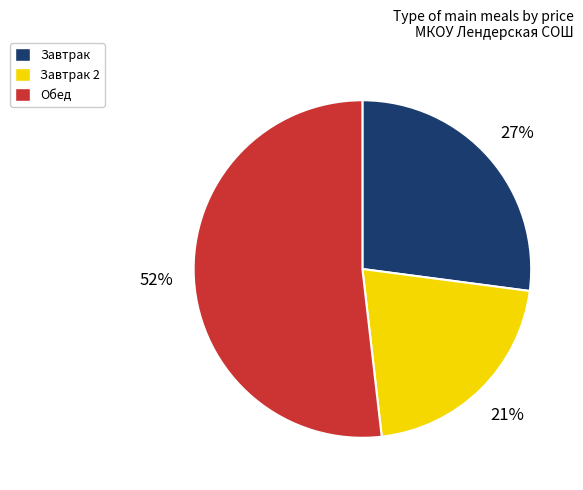

To the nearest percent, what is the difference between the largest and smallest slice percentages?

31%